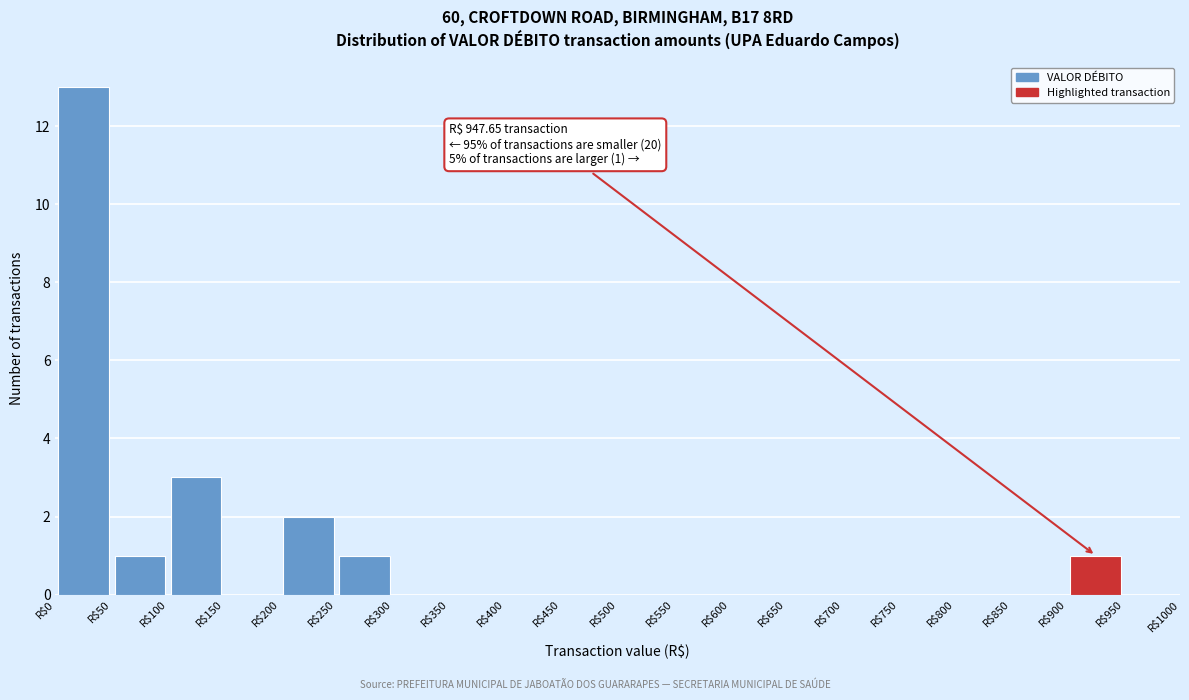

Which range on the x-axis has the tallest bar?

0 to 50